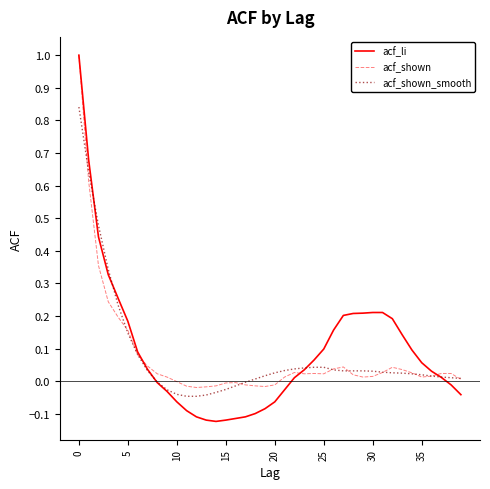

What is the greatest value displayed?

1.0